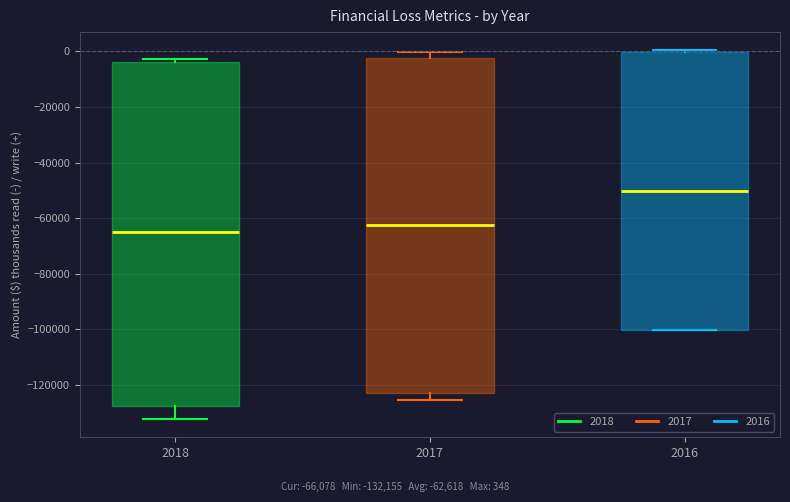

Reading left to right, read every box against the y-axis: the position of its median line, the range the box covers, and the ends of its whiskers. The values are not printed on the chart, so give them approximately, as read against the axis.

2018: median -64000, box -128000 to -4000, whiskers -132000 to -2000
2017: median -62000, box -122000 to -2000, whiskers -126000 to 0
2016: median -50000, box -100000 to 0, whiskers -100000 to 0